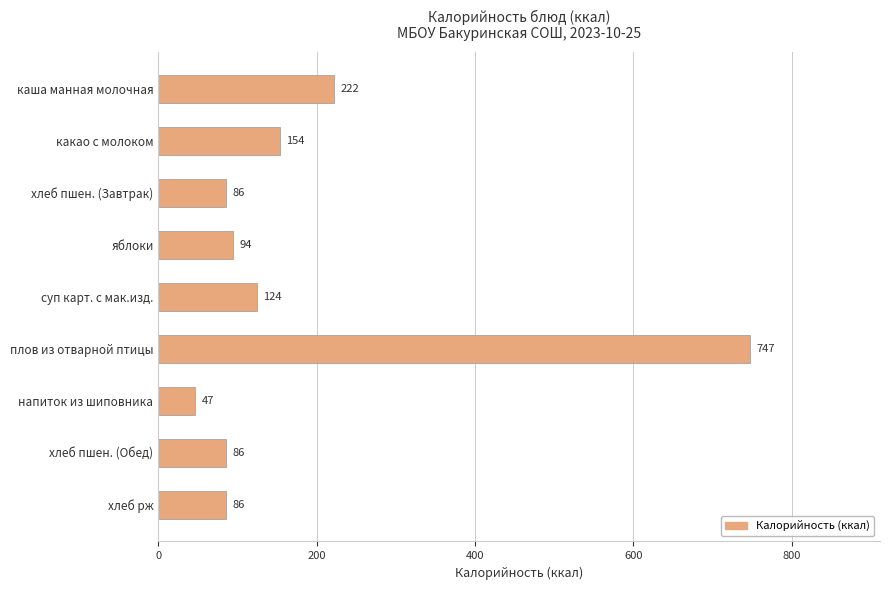

Approximately how many times larger is the value at хлеб пшен. (Обед) compared to каша манная молочная?

0.4